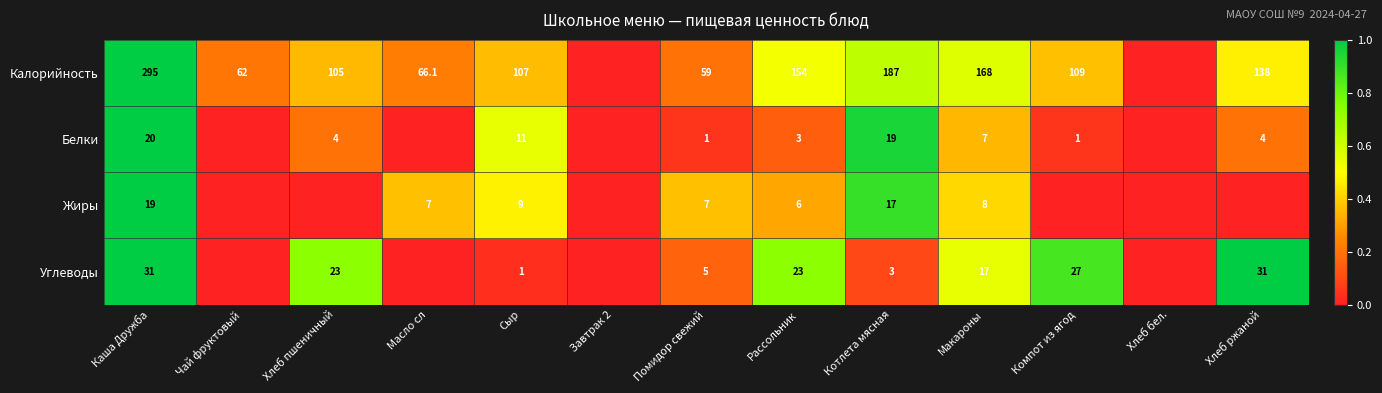

True or false: Калорийность has a value of 62.0 at Чай фруктовый.

True